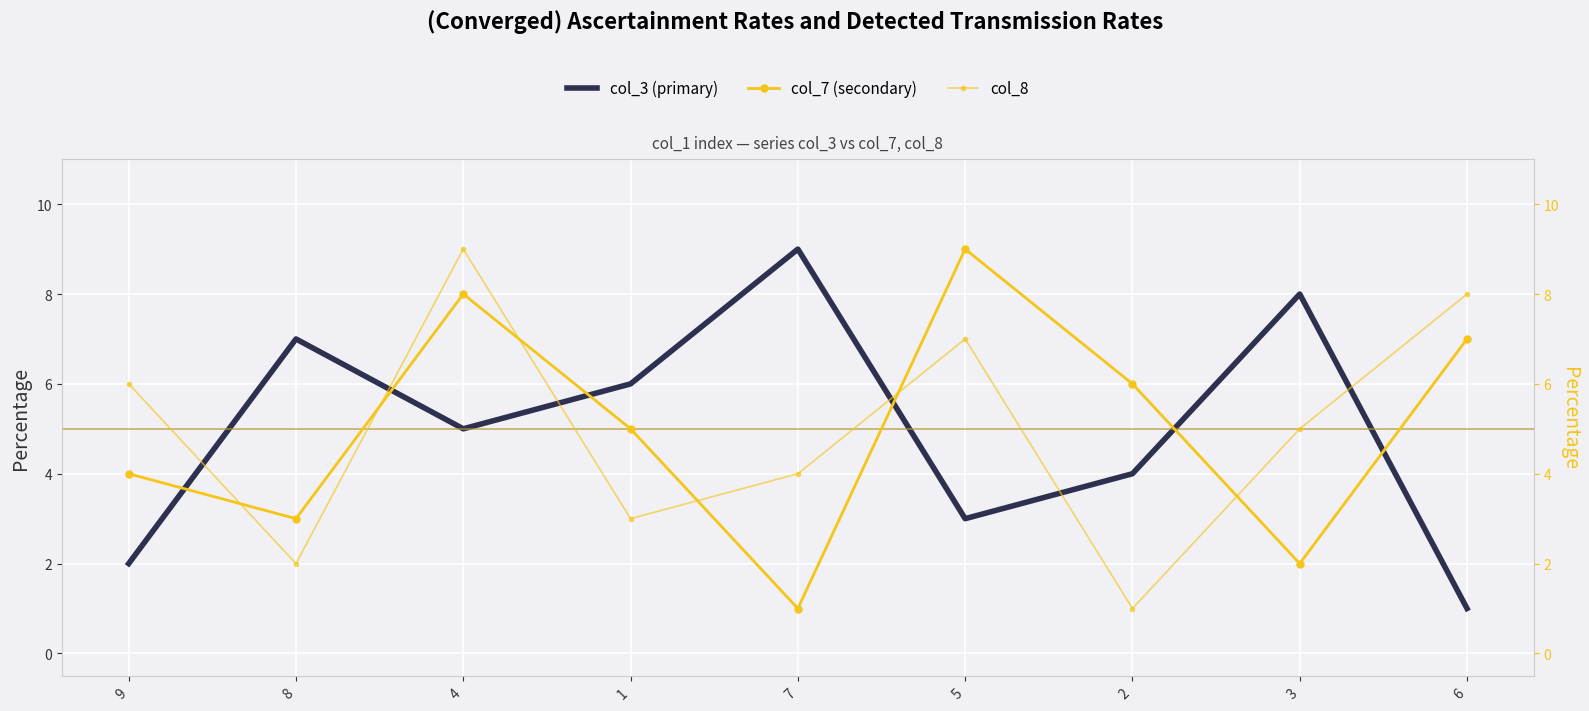

Is it true that col_3 (primary) equals 4 at 5?

False